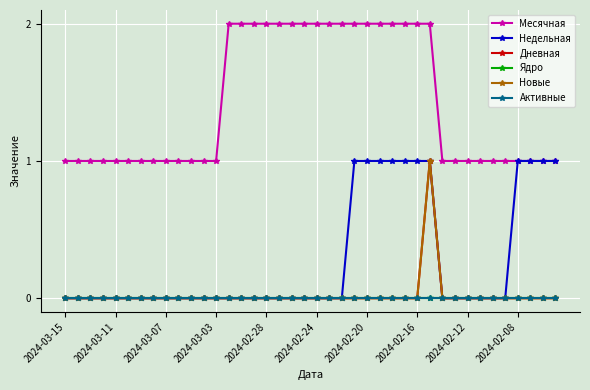

True or false: Ядро and Активные cross at least once.

False